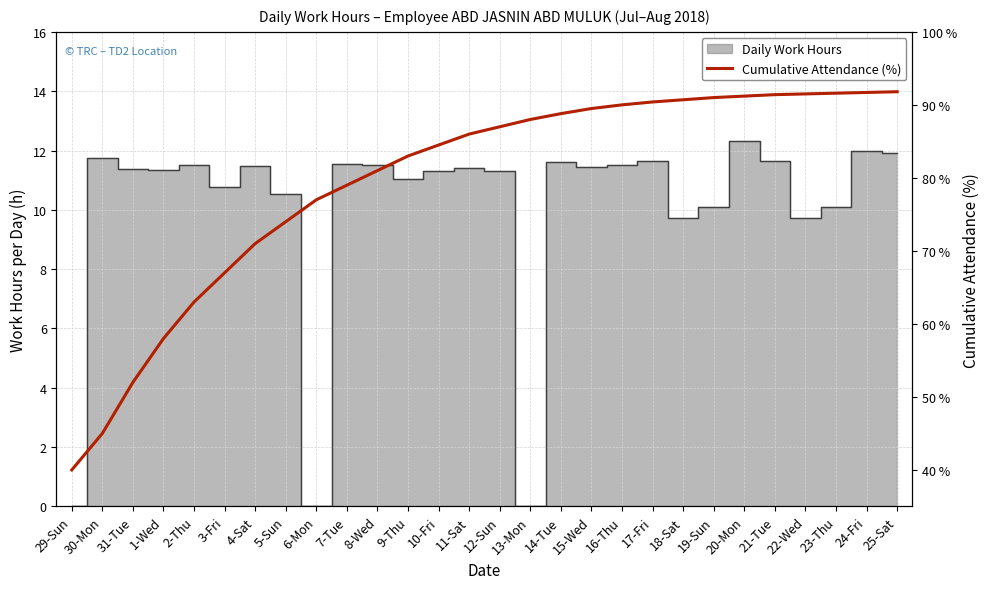

How many lines are shown in the chart?

1